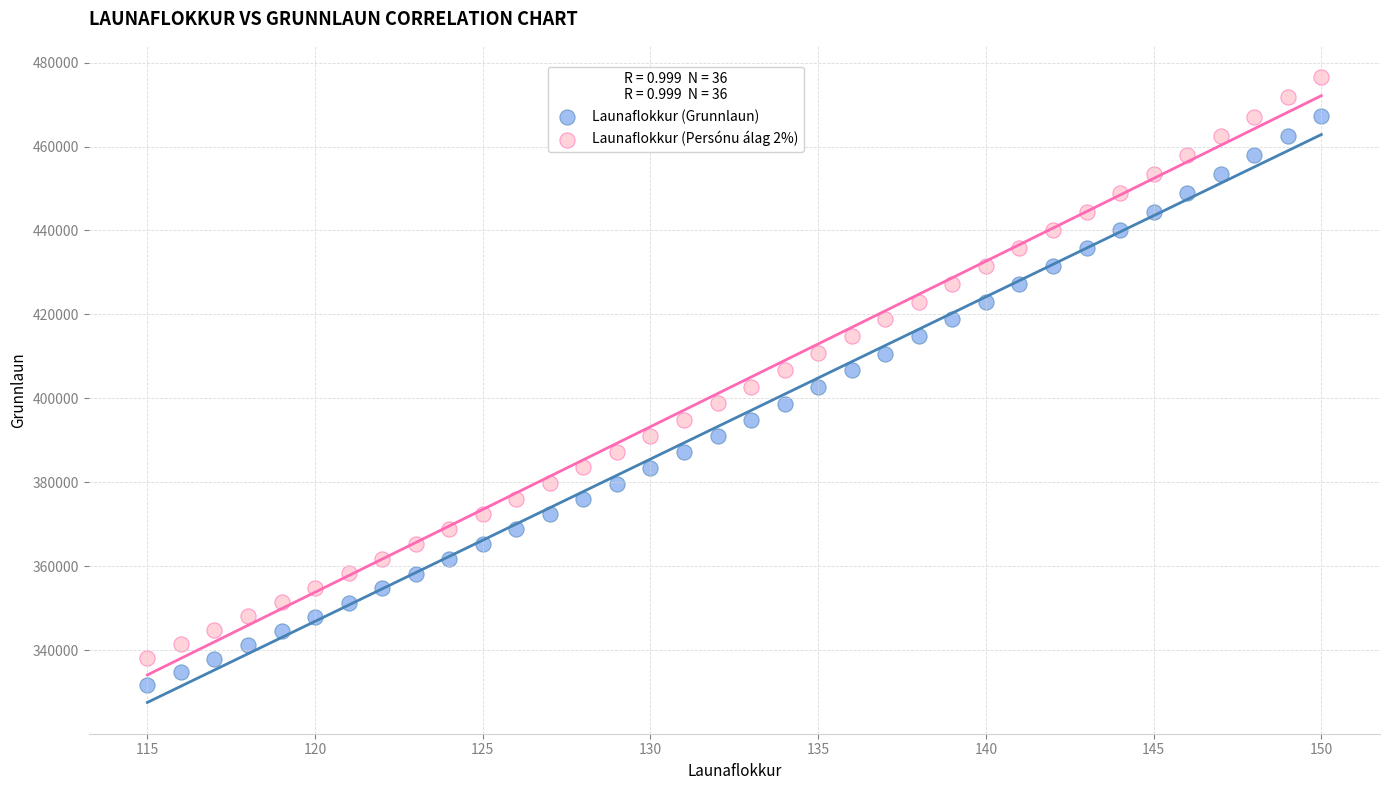

What are all the series names shown in the legend?

Launaflokkur (Grunnlaun), Launaflokkur (Persónu álag 2%)